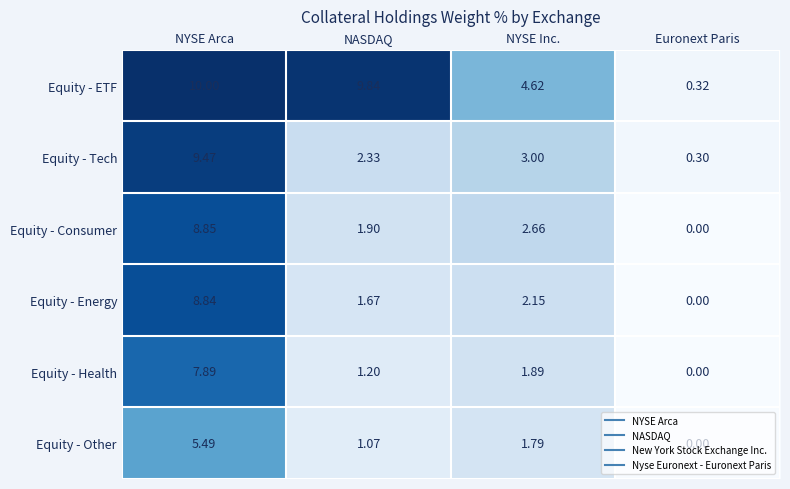

Which category has the lowest value in the Equity - Other series?

Euronext Paris